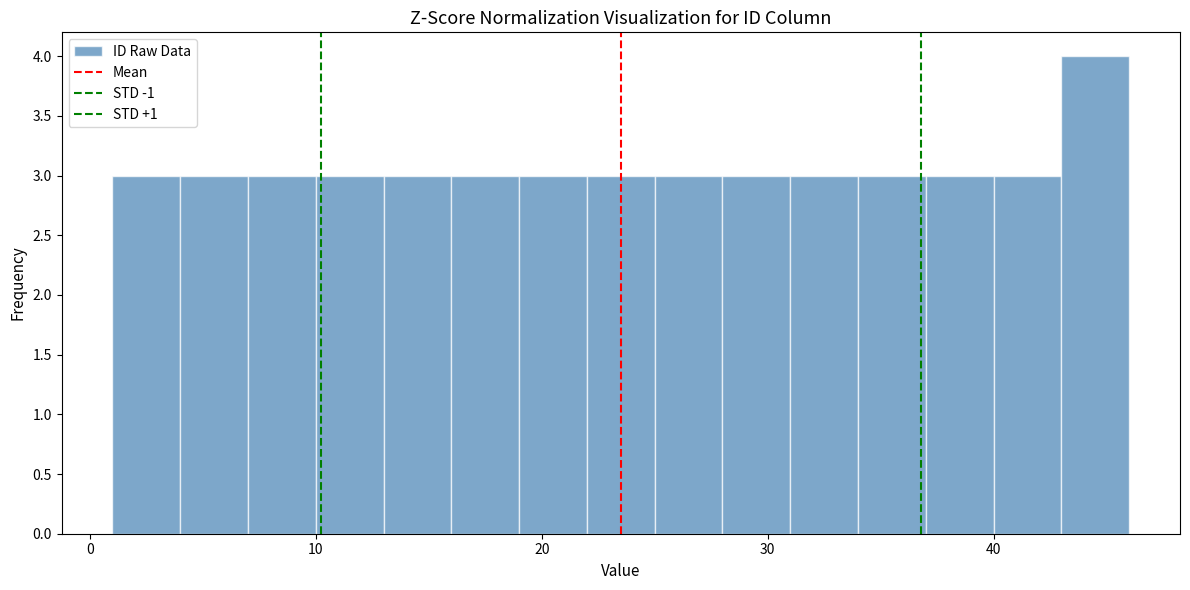

Around what value on the x-axis is the tallest bar? Give the approximate position of its centre, as read against the axis.

45